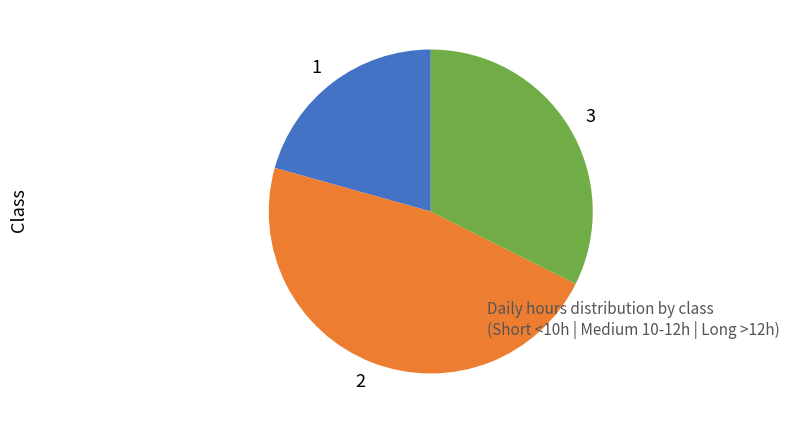

True or false: 2 accounts for 47% of the total.

True